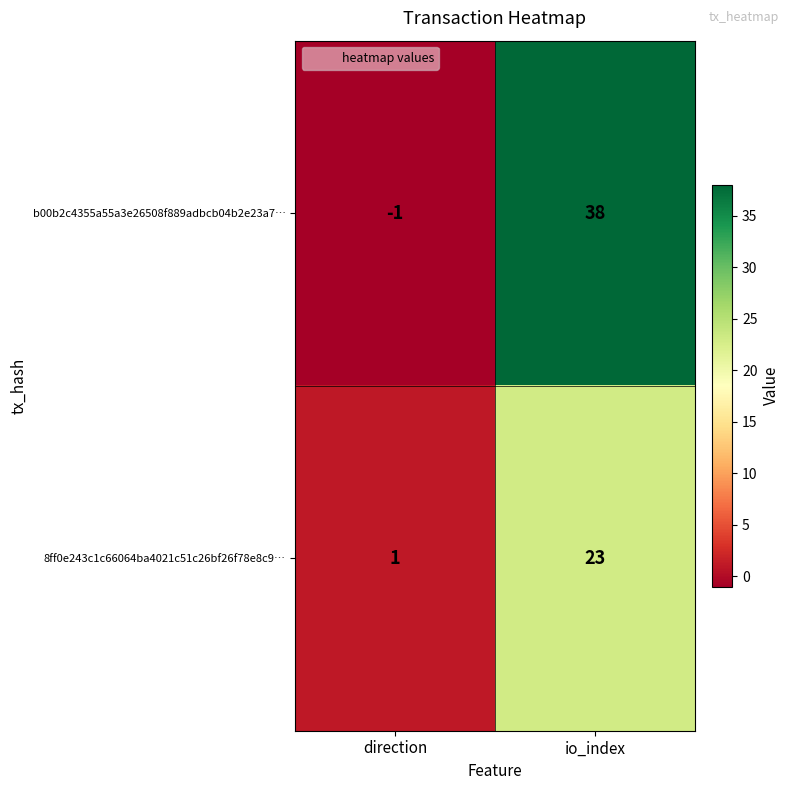

How many categories are shown in the chart?

2